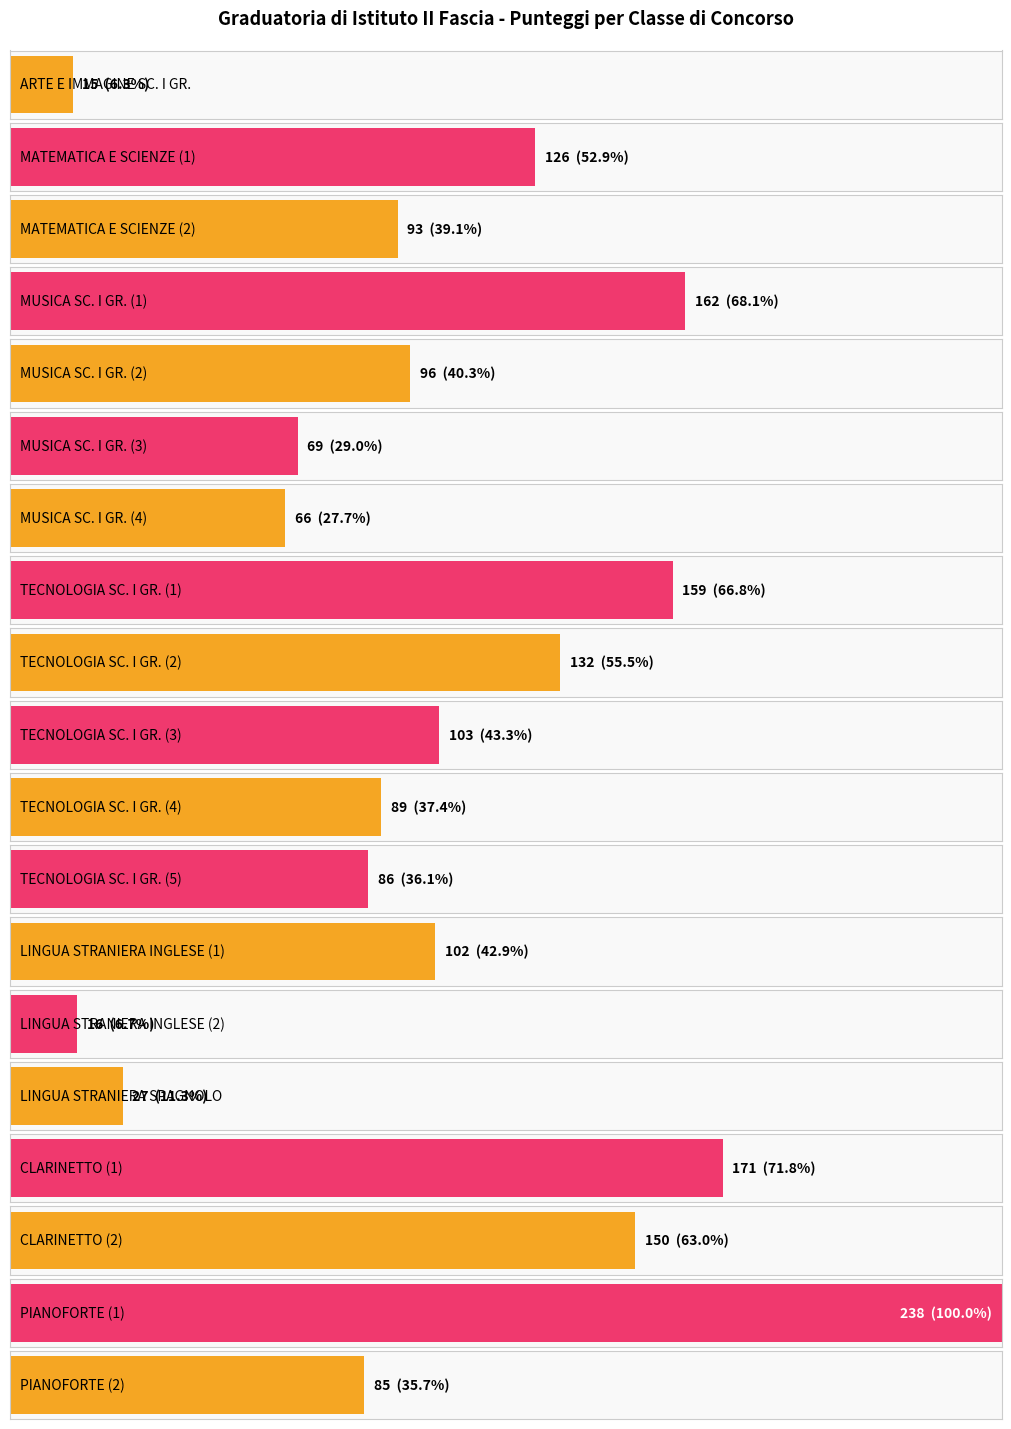

What is the change in value from LINGUA STRANIERA INGLESE (2) to PIANOFORTE (1)?

+222